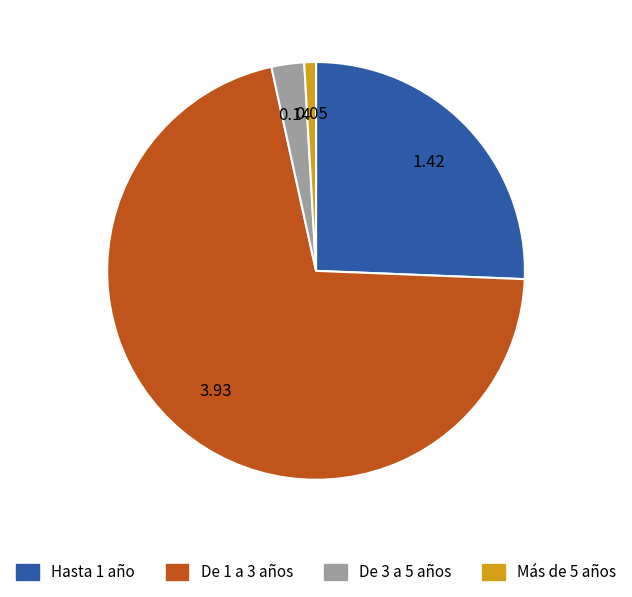

Which category has the smallest portion of the pie?

Más de 5 años